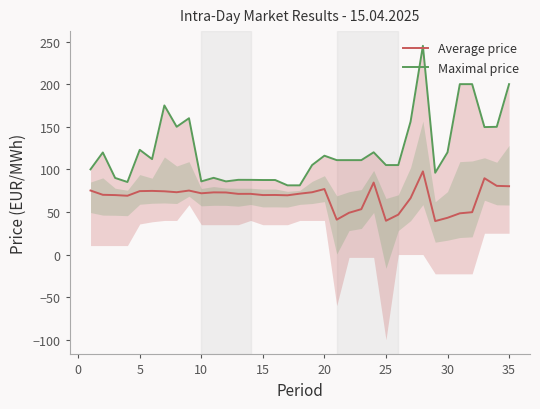

Is it true that Average price equals 69.8 at 15?

True